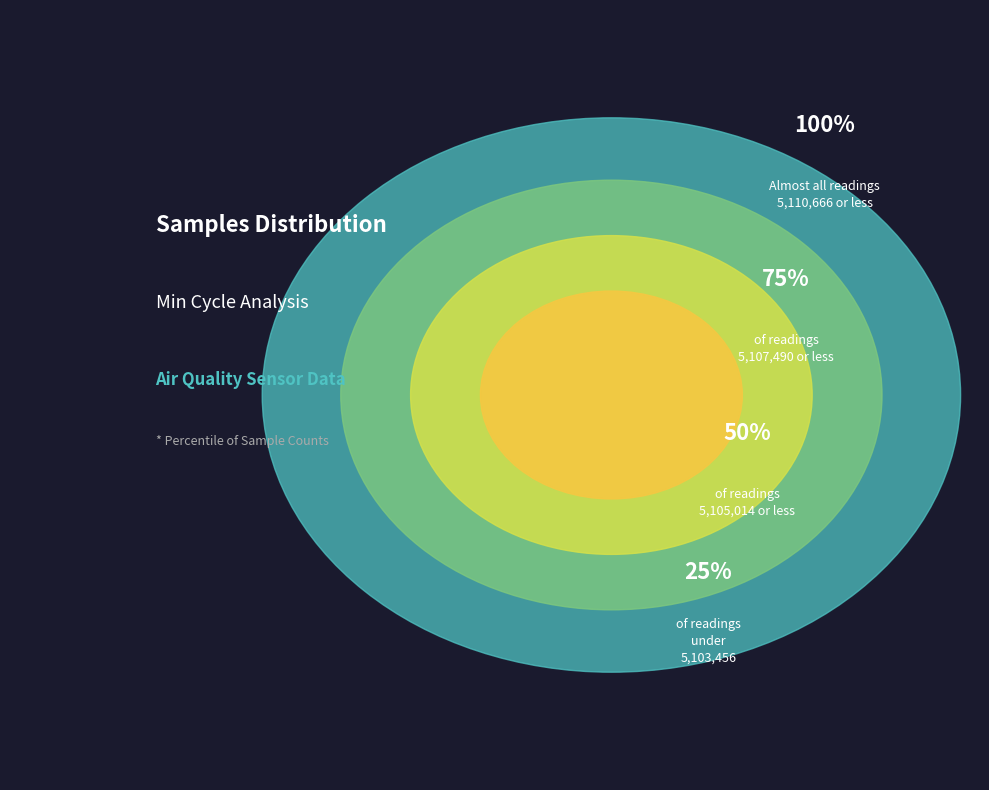

Does any single category account for the majority?

No